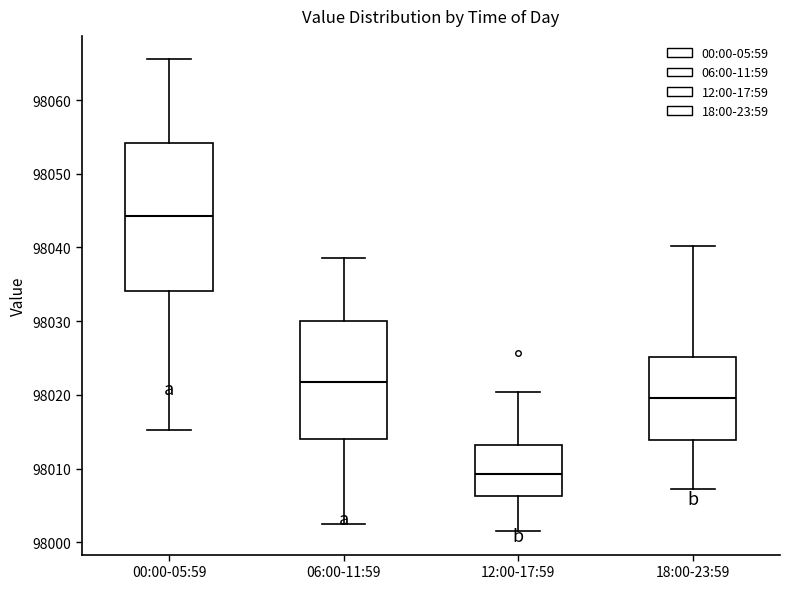

Where is the upper edge of the box for 18:00-23:59 on the y-axis? The values are not printed on the chart, so give them approximately, as read against the axis.

98025